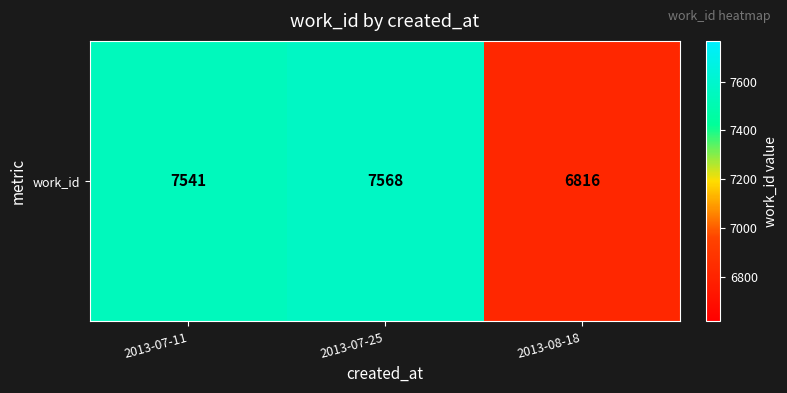

List the labels in order of value, smallest first.

2013-08-18, 2013-07-11, 2013-07-25